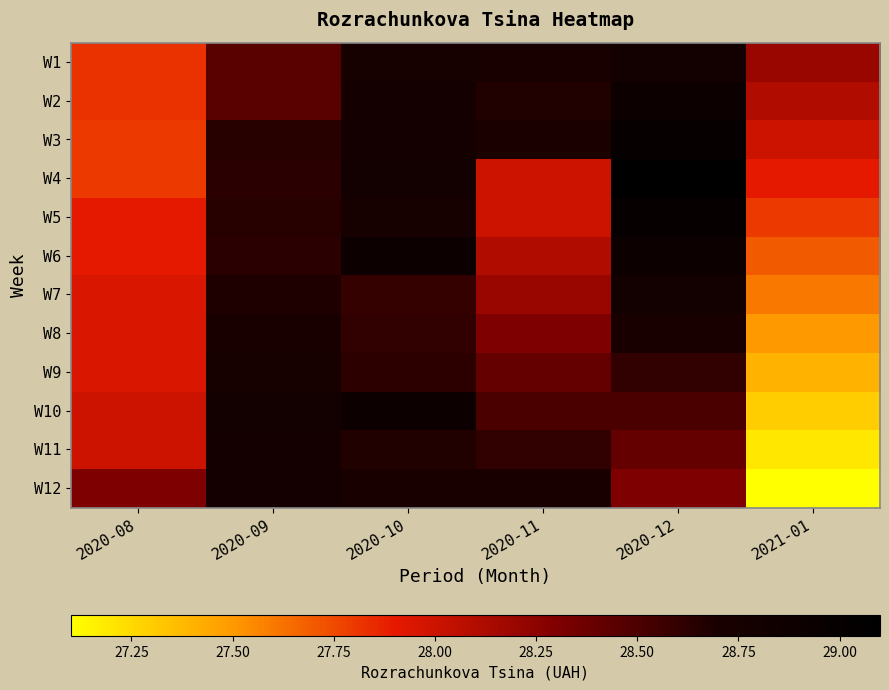

Reading left to right, transcribe all the data shown in this chart.

W1: 2020-08=27.8	2020-09=28.4	2020-10=28.8	2020-11=28.7	2020-12=28.8	2021-01=28.2
W2: 2020-08=27.8	2020-09=28.4	2020-10=28.8	2020-11=28.7	2020-12=28.9	2021-01=28.1
W3: 2020-08=27.8	2020-09=28.6	2020-10=28.8	2020-11=28.7	2020-12=29.0	2021-01=28.0
W4: 2020-08=27.8	2020-09=28.6	2020-10=28.8	2020-11=28.0	2020-12=29.1	2021-01=27.9
W5: 2020-08=27.9	2020-09=28.6	2020-10=28.8	2020-11=28.0	2020-12=29.0	2021-01=27.8
W6: 2020-08=27.9	2020-09=28.6	2020-10=28.9	2020-11=28.1	2020-12=28.9	2021-01=27.7
W7: 2020-08=27.9	2020-09=28.7	2020-10=28.6	2020-11=28.2	2020-12=28.8	2021-01=27.6
W8: 2020-08=27.9	2020-09=28.7	2020-10=28.6	2020-11=28.3	2020-12=28.7	2021-01=27.5
W9: 2020-08=27.9	2020-09=28.7	2020-10=28.6	2020-11=28.4	2020-12=28.6	2021-01=27.4
W10: 2020-08=28.0	2020-09=28.8	2020-10=28.9	2020-11=28.5	2020-12=28.5	2021-01=27.3
W11: 2020-08=28.0	2020-09=28.8	2020-10=28.7	2020-11=28.6	2020-12=28.4	2021-01=27.2
W12: 2020-08=28.3	2020-09=28.8	2020-10=28.7	2020-11=28.7	2020-12=28.3	2021-01=27.1